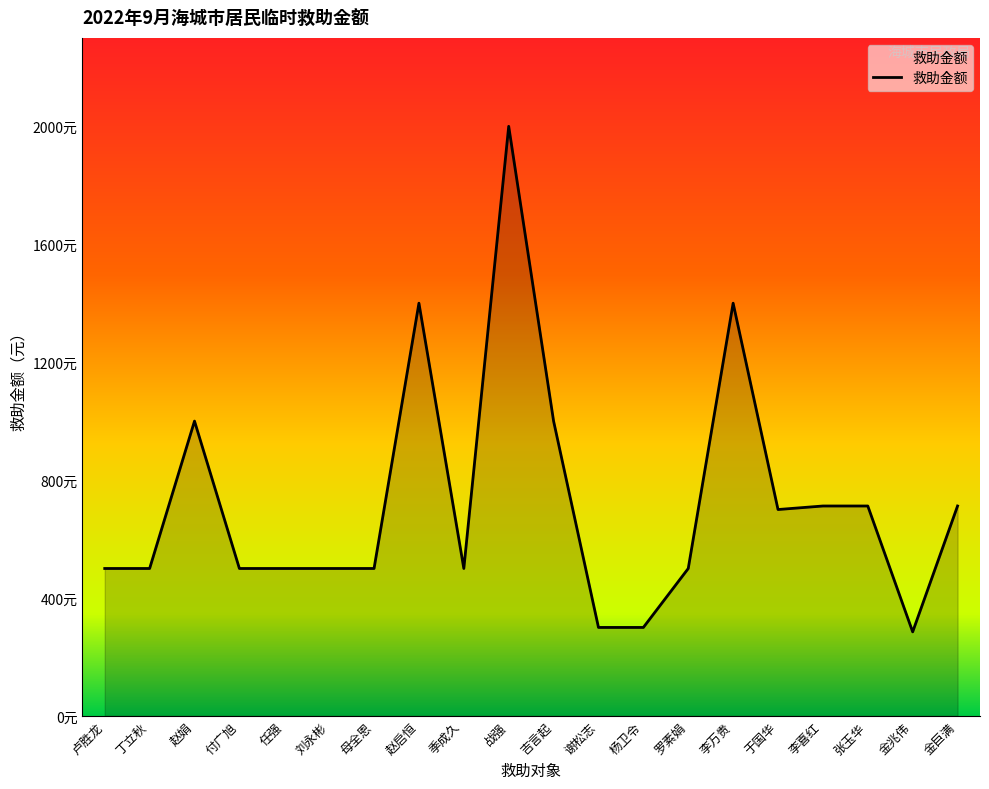

Reading right to left, what are all the values shown in this chart?

712	285	712	712	700	1400	500	300	300	1000	2000	500	1400	500	500	500	500	1000	500	500